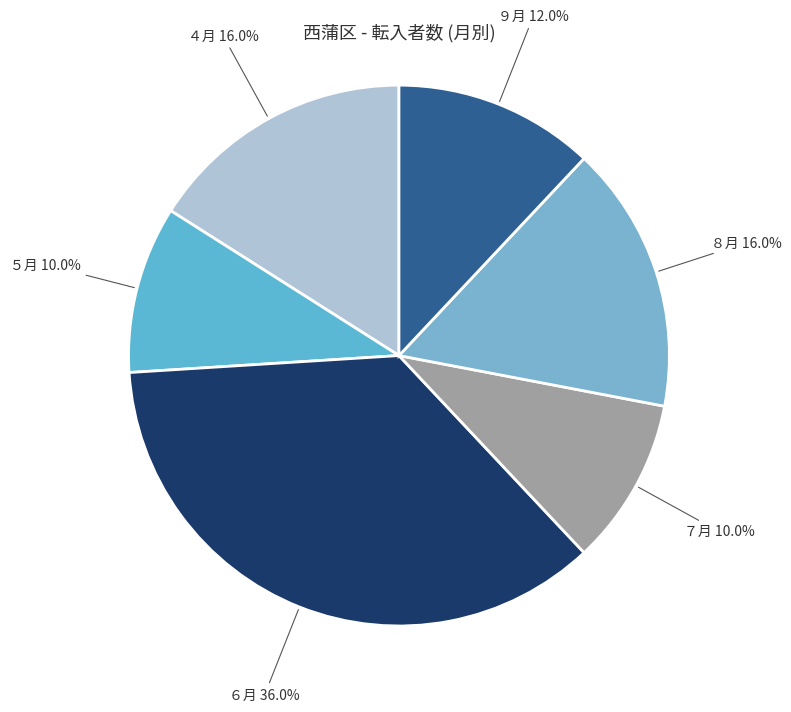

To the nearest percent, what is the average slice percentage?

17%